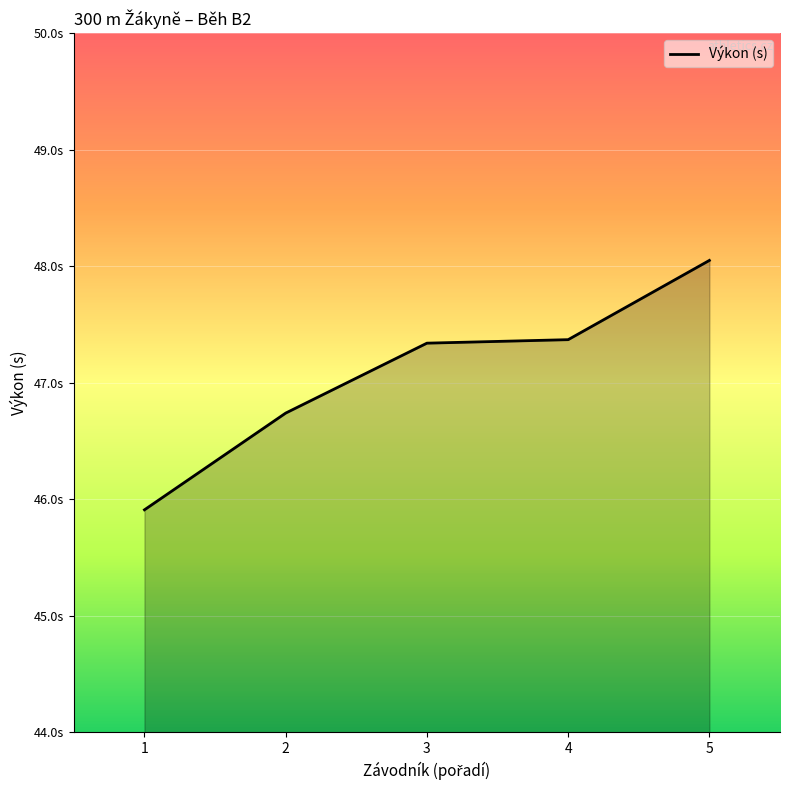

Does the chart display data point markers on the line(s)?

No